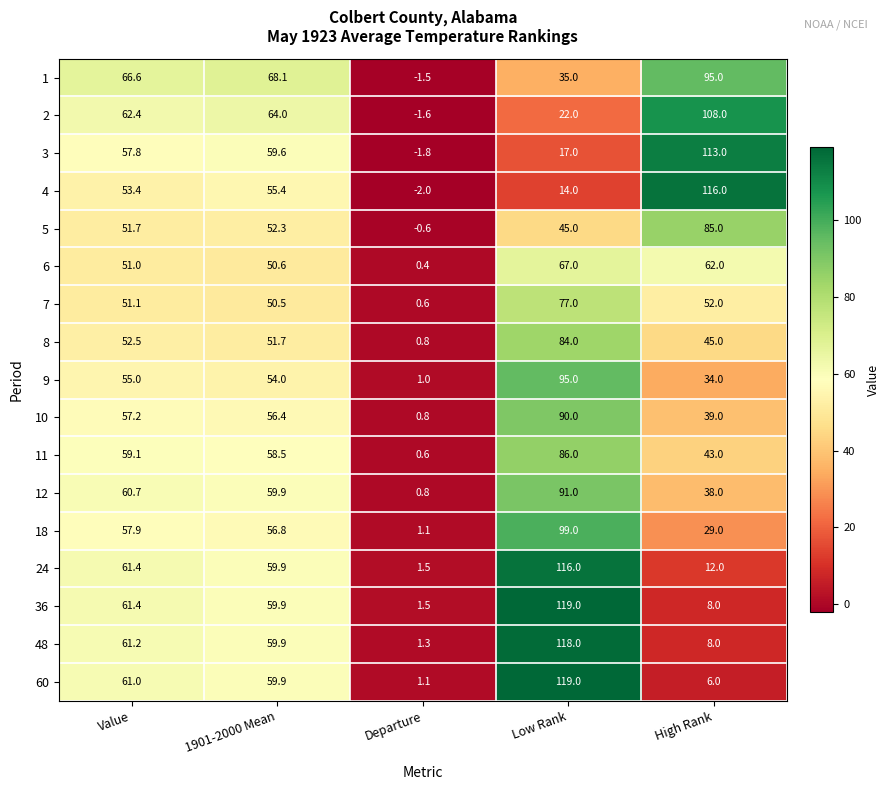

What is the sum of the 6 values at 1901-2000 Mean and High Rank?

112.6